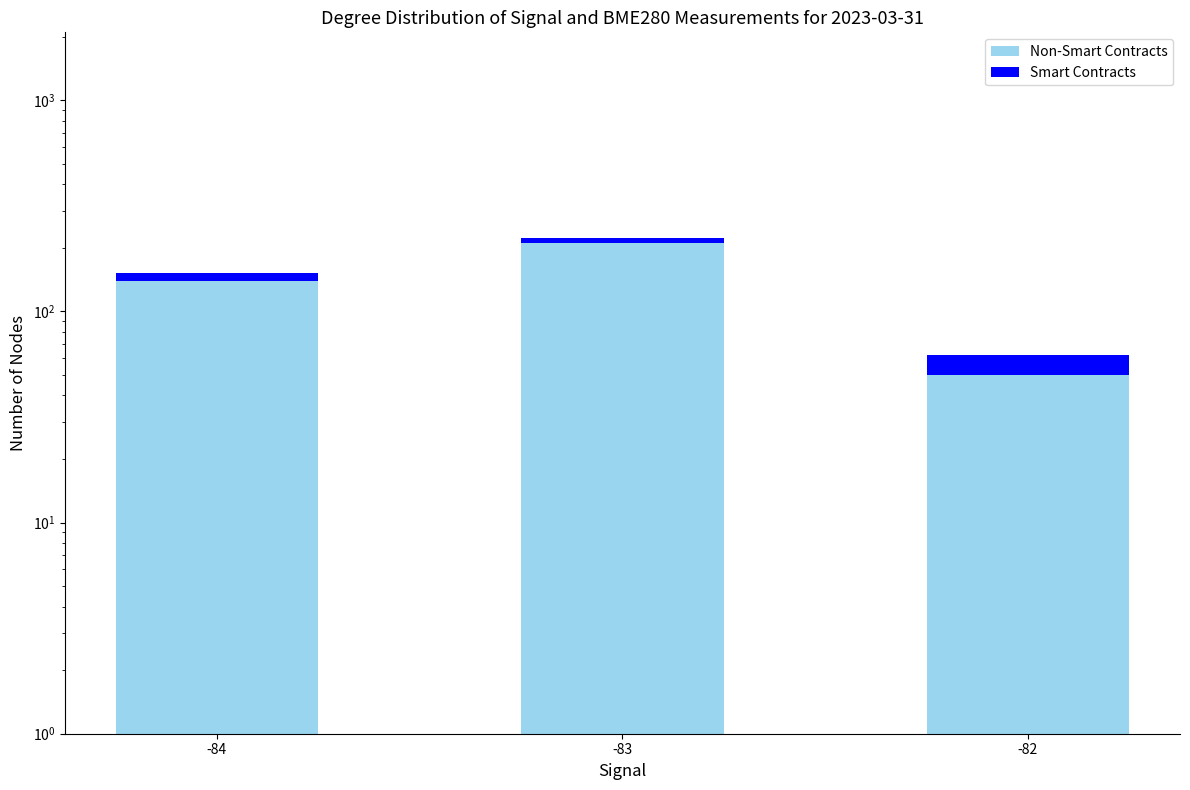

At which category is the sum across all series the highest?

-83